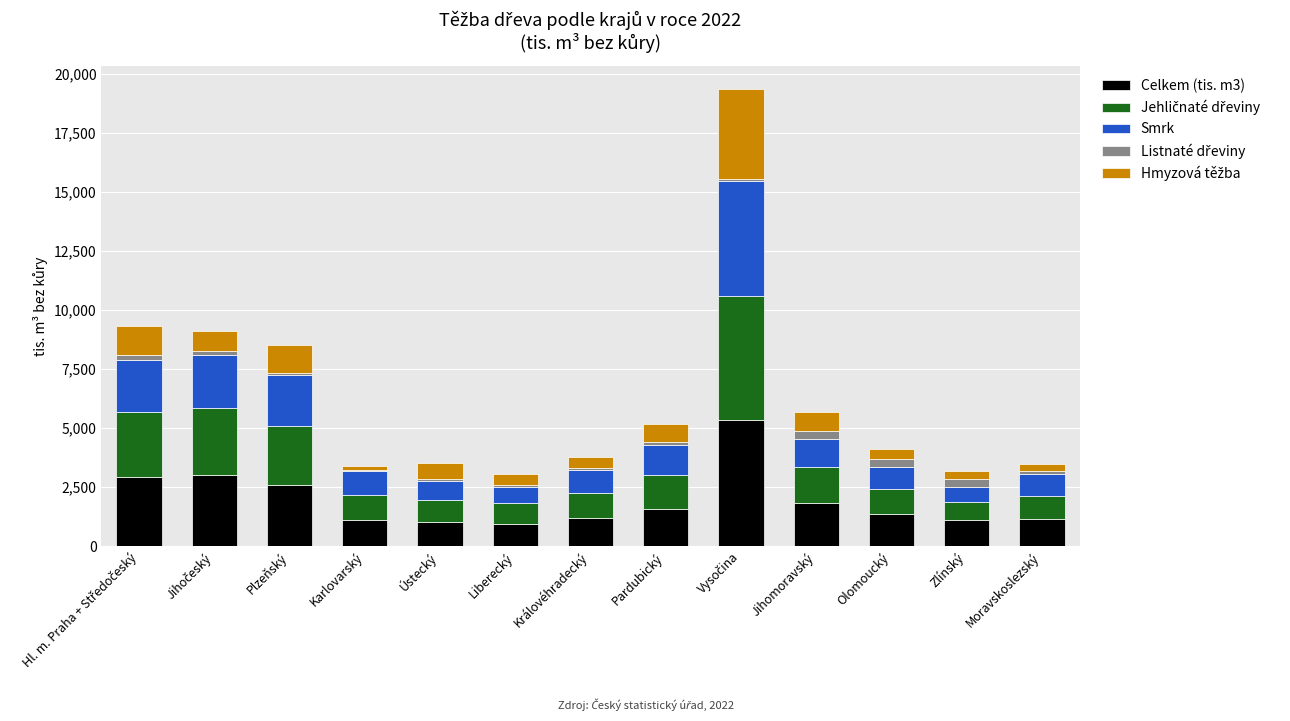

Are the bars grouped side by side (vs. stacked)?

No